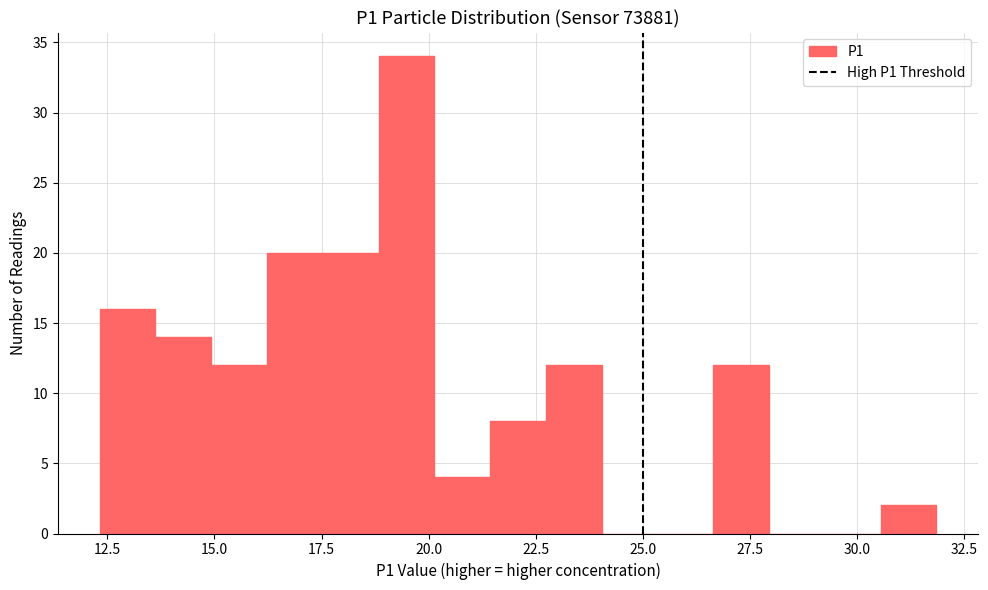

Around what value on the x-axis is the tallest bar? Give the approximate position of its centre, as read against the axis.

19.5